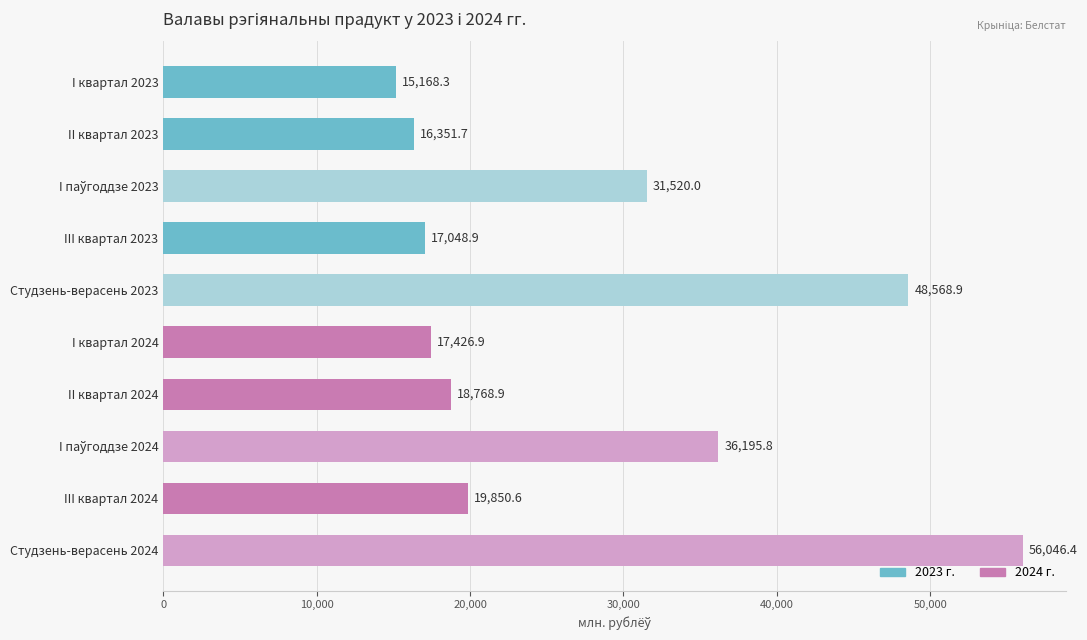

Is it true that the value at Студзень-верасень 2024 is 56046.4?

True